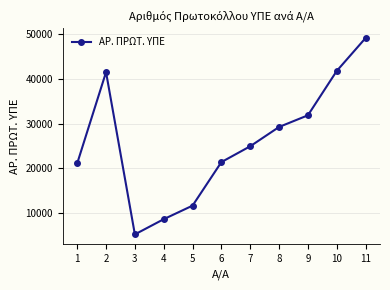

Is this an area chart (filled region under the line)?

No